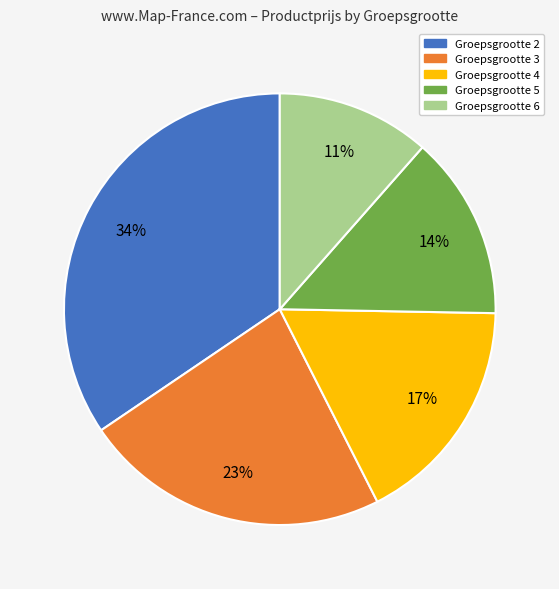

To the nearest percent, what is the difference between the largest and smallest slice percentages?

23%